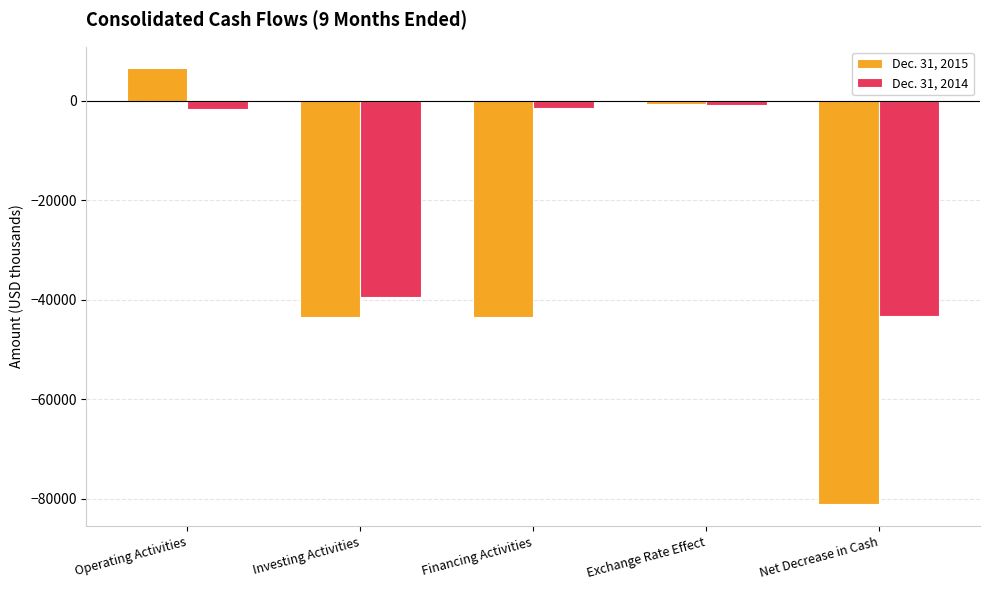

How many bars are there in total?

10